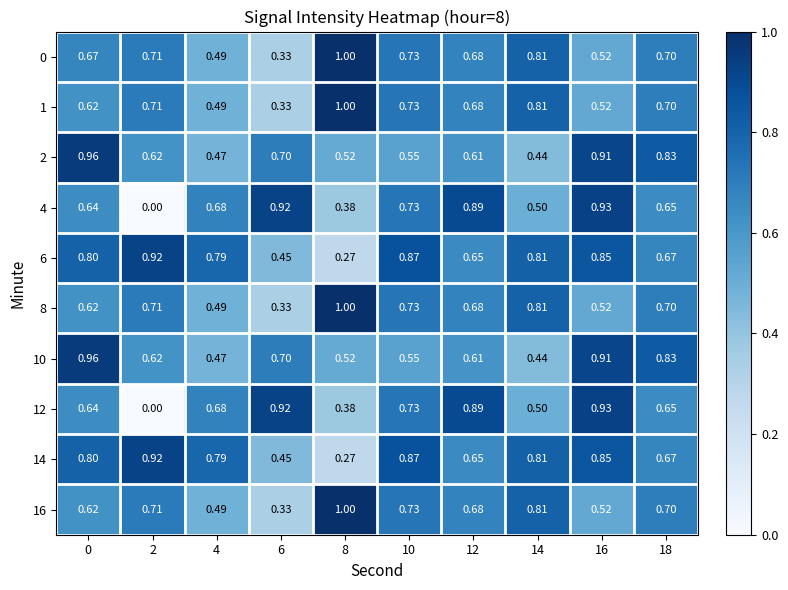

Which series has the largest total across all categories?

6